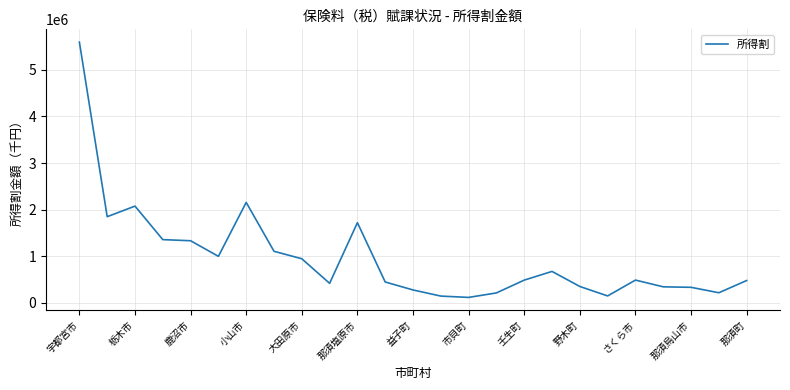

Count the number of categories in the chart.

25